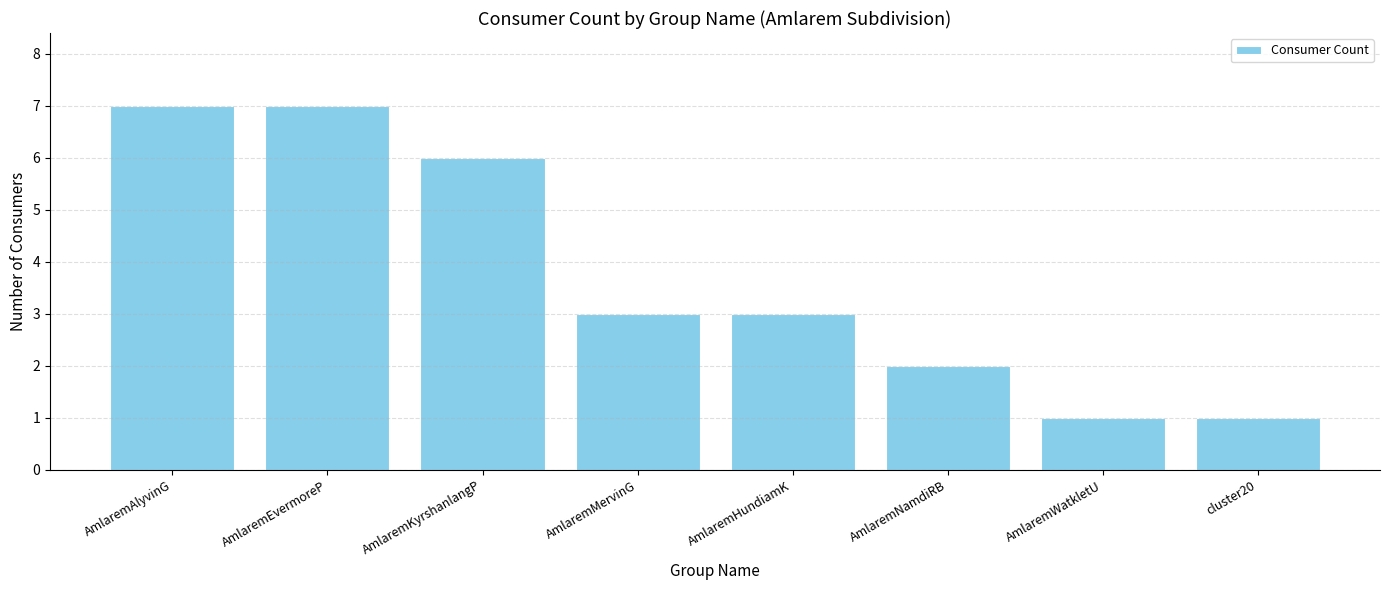

Reading right to left, extract all data points from this chart.

1	1	2	3	3	6	7	7